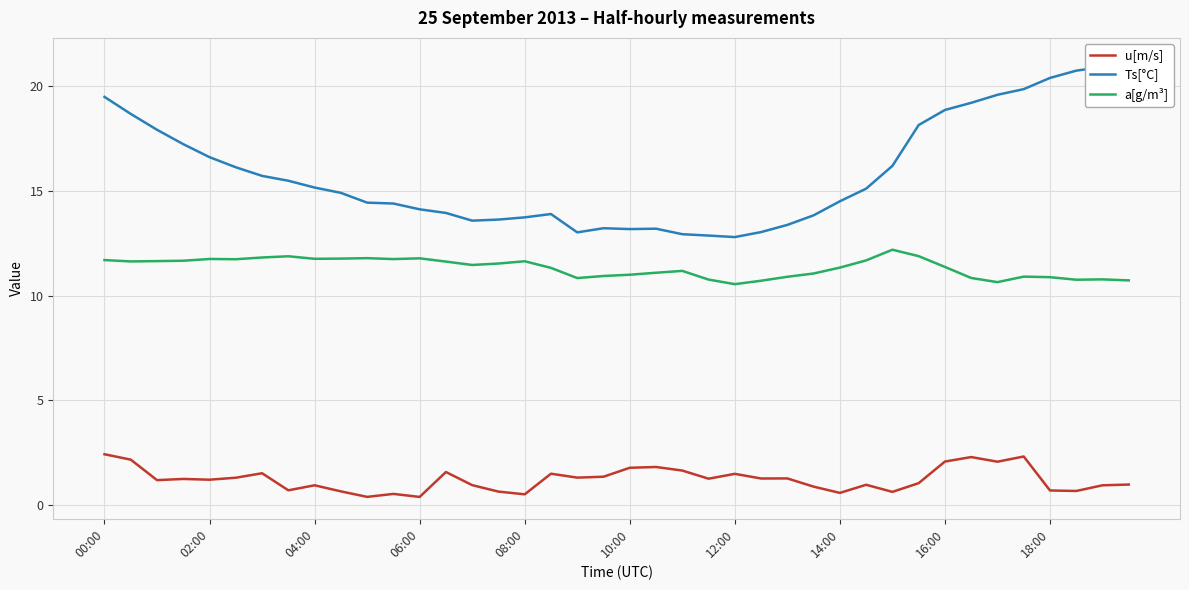

The value of Ts[°C] at 10 is 14.4. True or false?

True